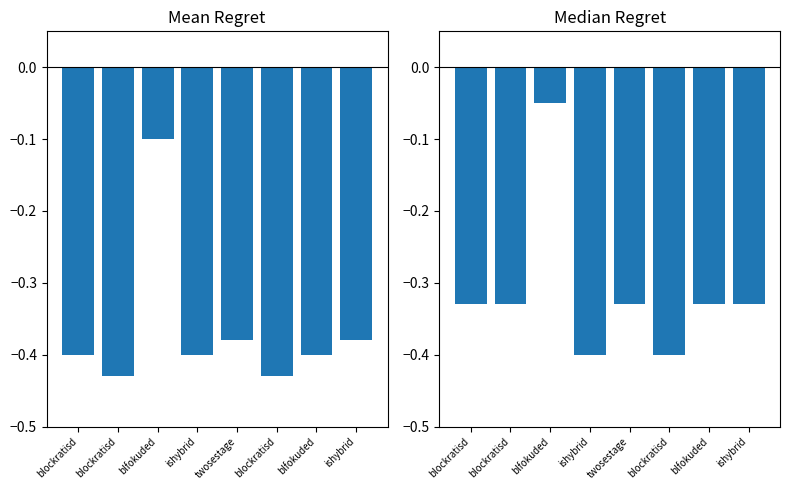

The value at twosestage is -0.3. True or false?

True